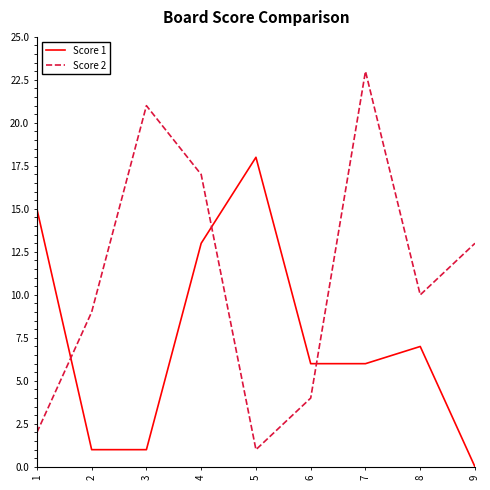

What is the sum of all Score 1 values?

67